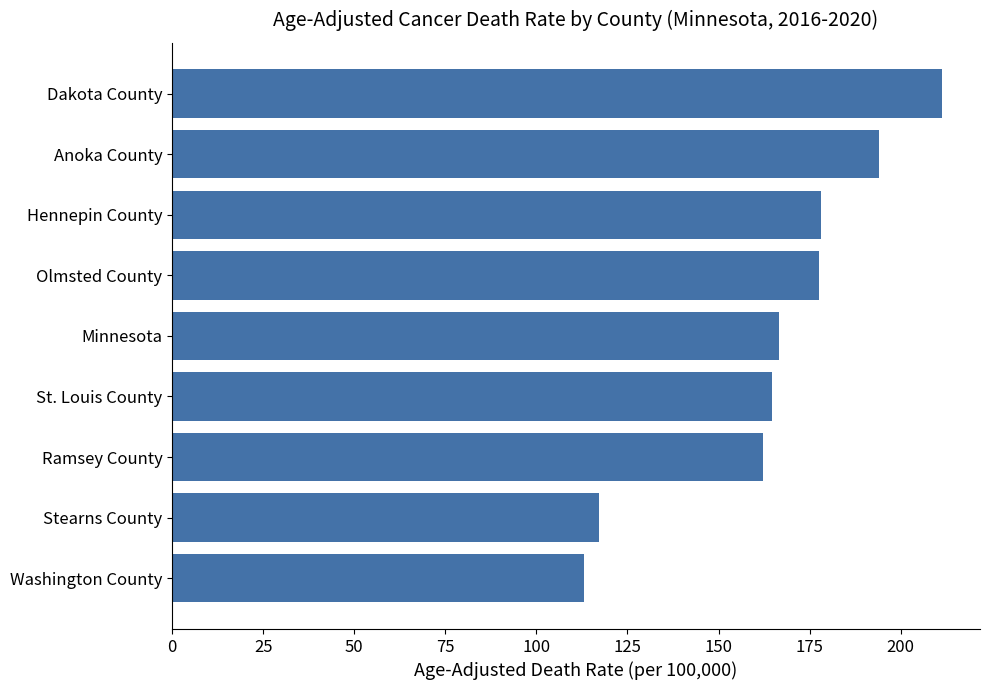

At which category does the chart reach its minimum across all series?

Washington County